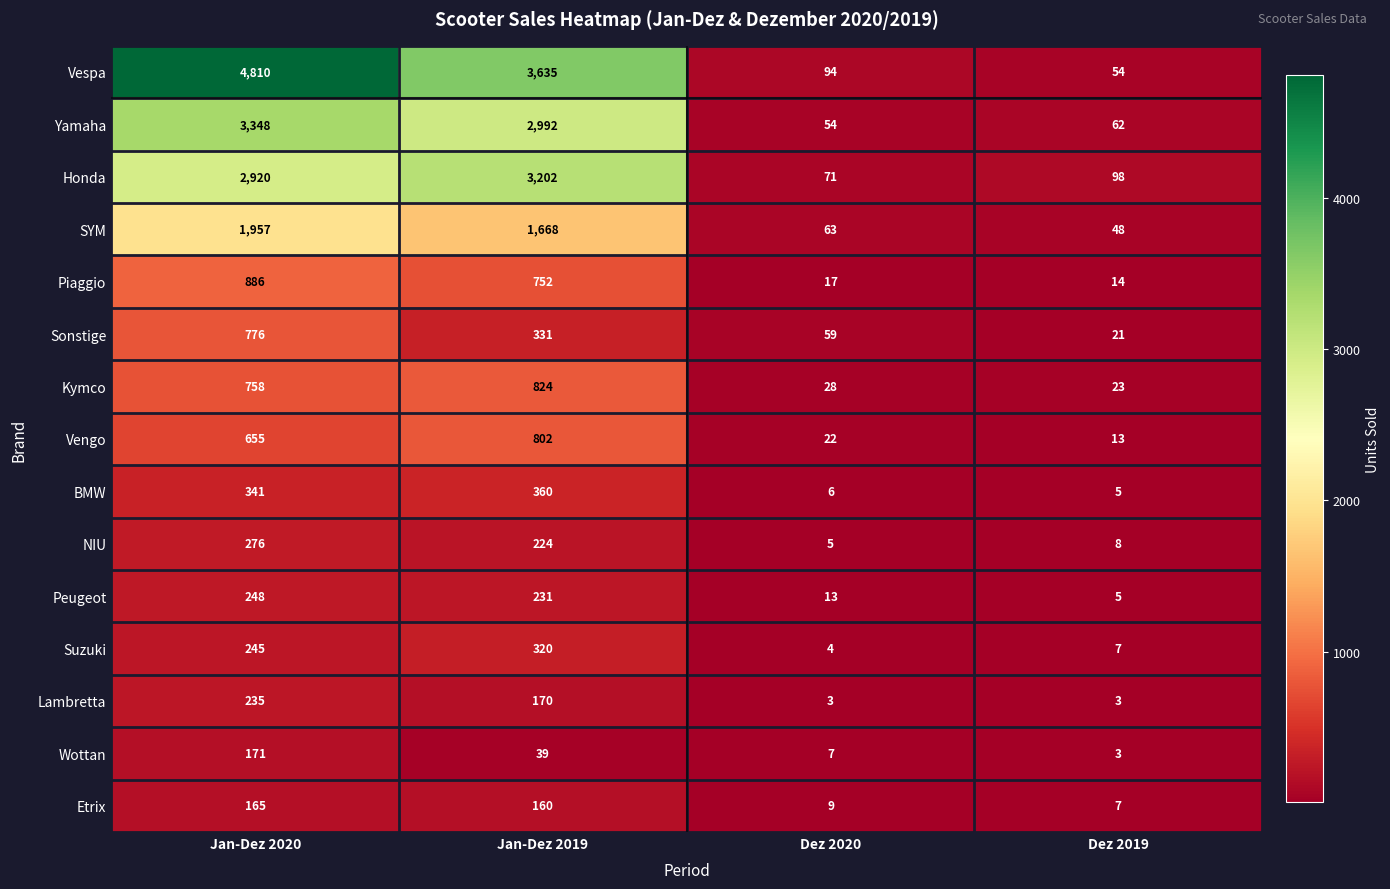

At Dez 2020, list the series in order from smallest to largest.

Lambretta, Suzuki, NIU, BMW, Wottan, Etrix, Peugeot, Piaggio, Vengo, Kymco, Yamaha, Sonstige, SYM, Honda, Vespa